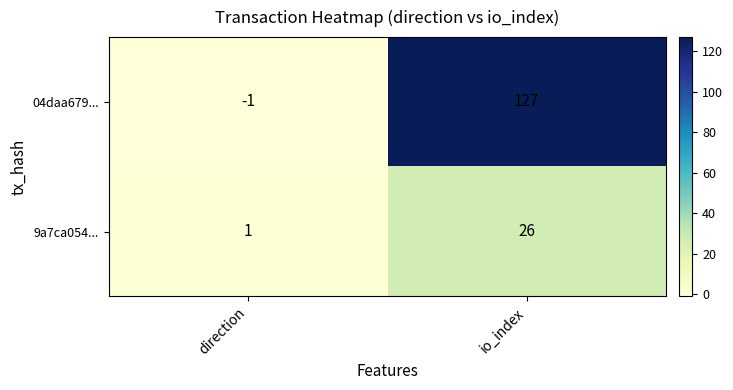

The value of 9a7ca054... at io_index is 26. True or false?

True